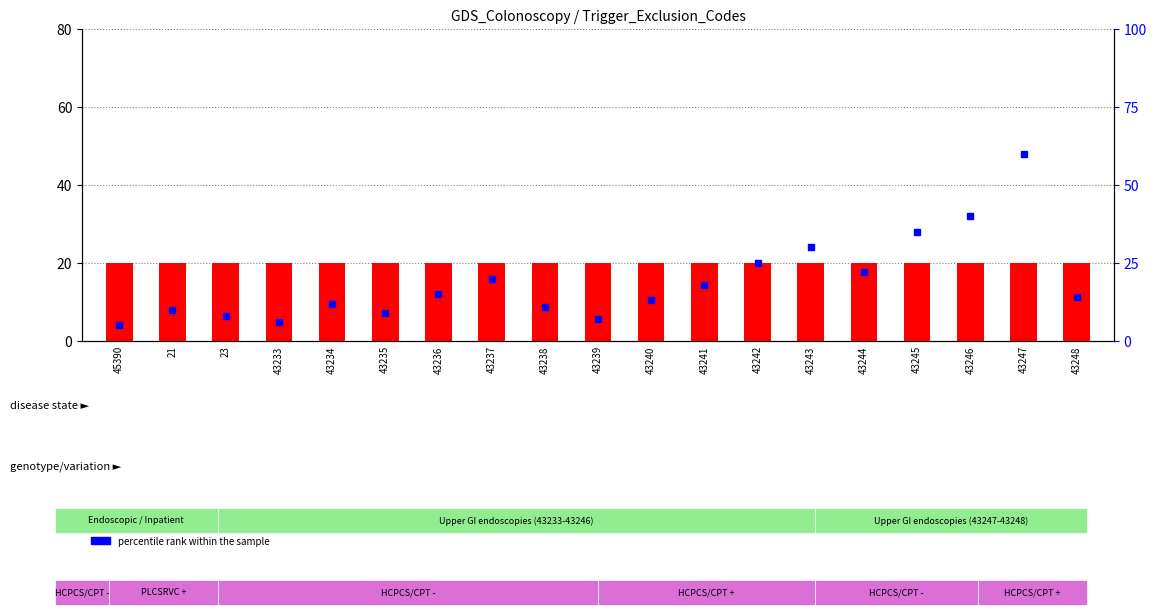

At which category is the sum across all series the highest?

43247